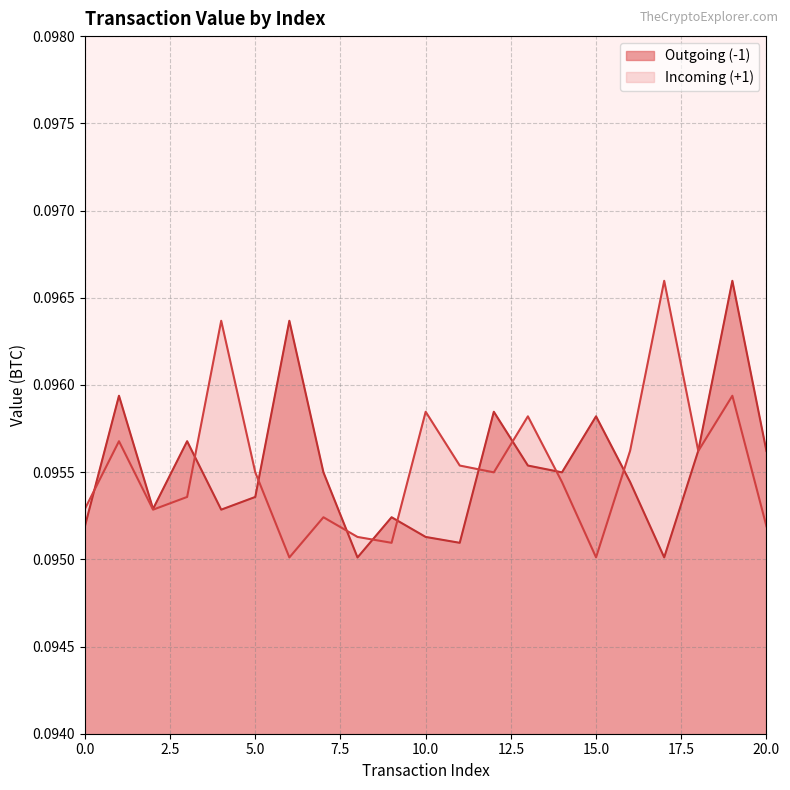

The value of Incoming (+1) at 18 is 0.1. True or false?

False